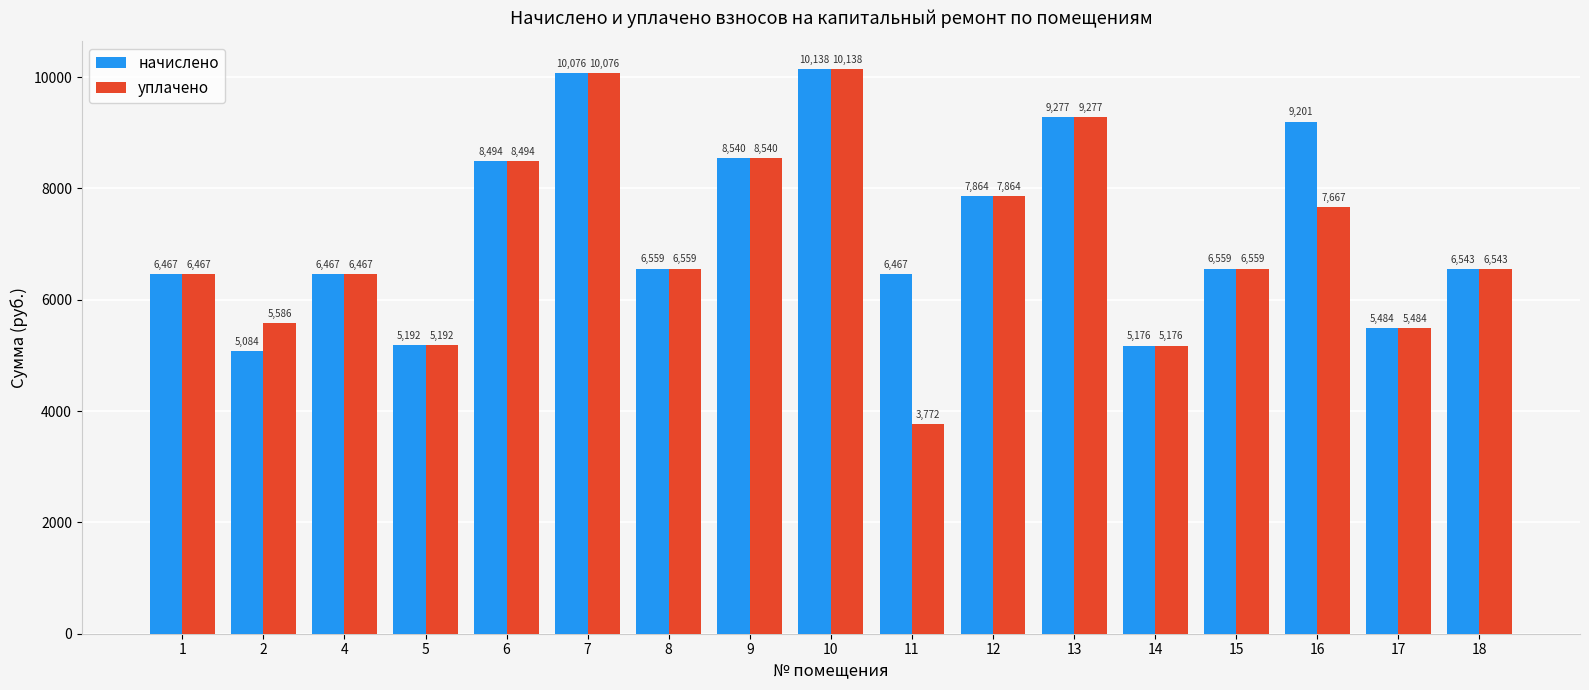

Does the chart contain stacked bars?

No